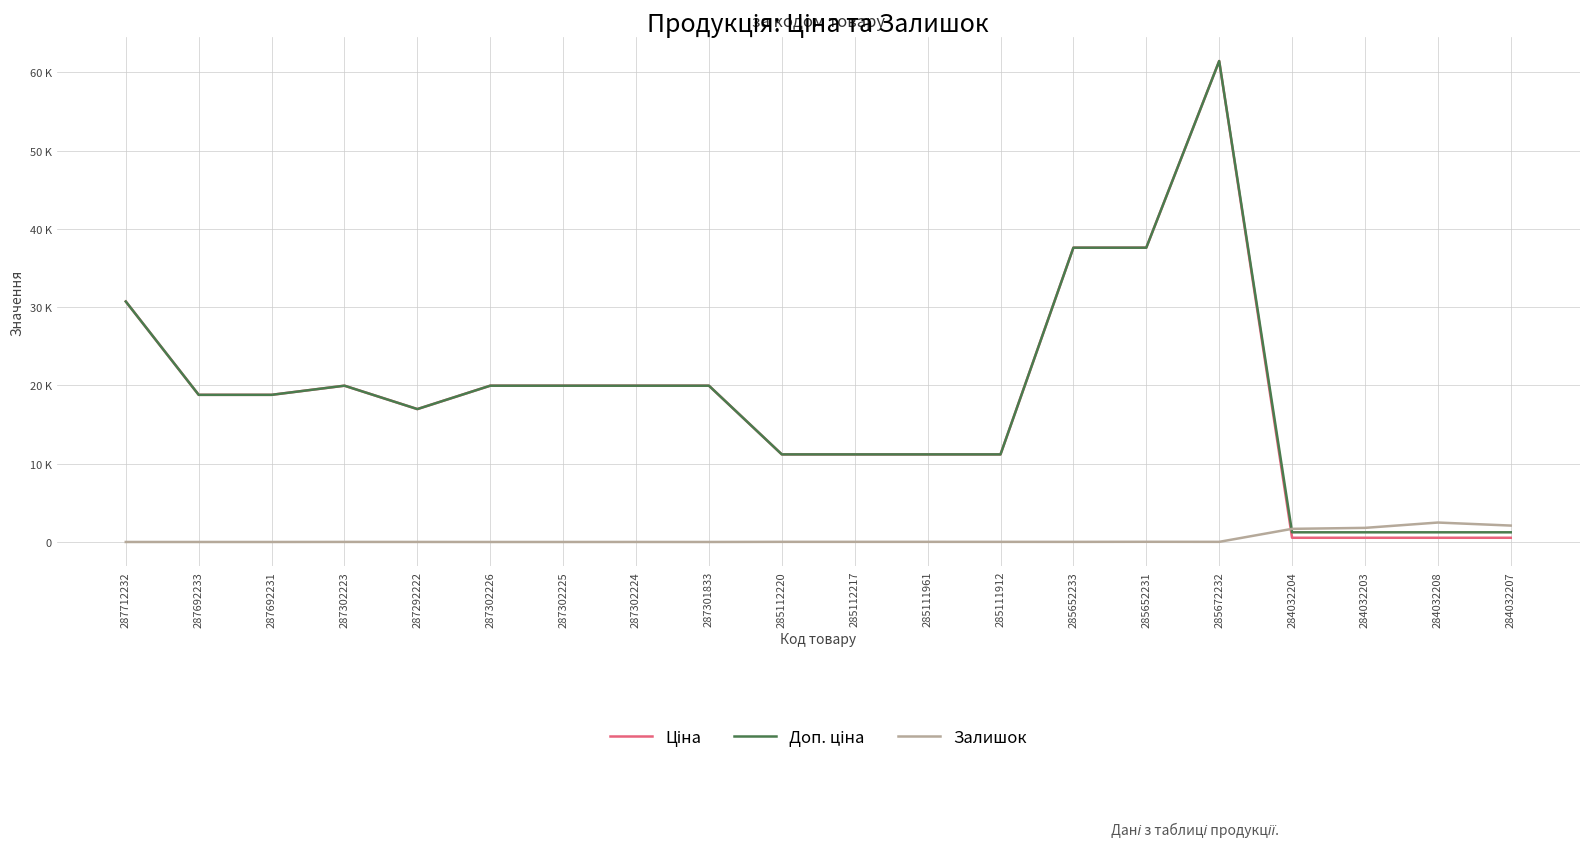

Is the value of Доп. ціна at 284032208 greater than the value of Ціна at 285672232?

No